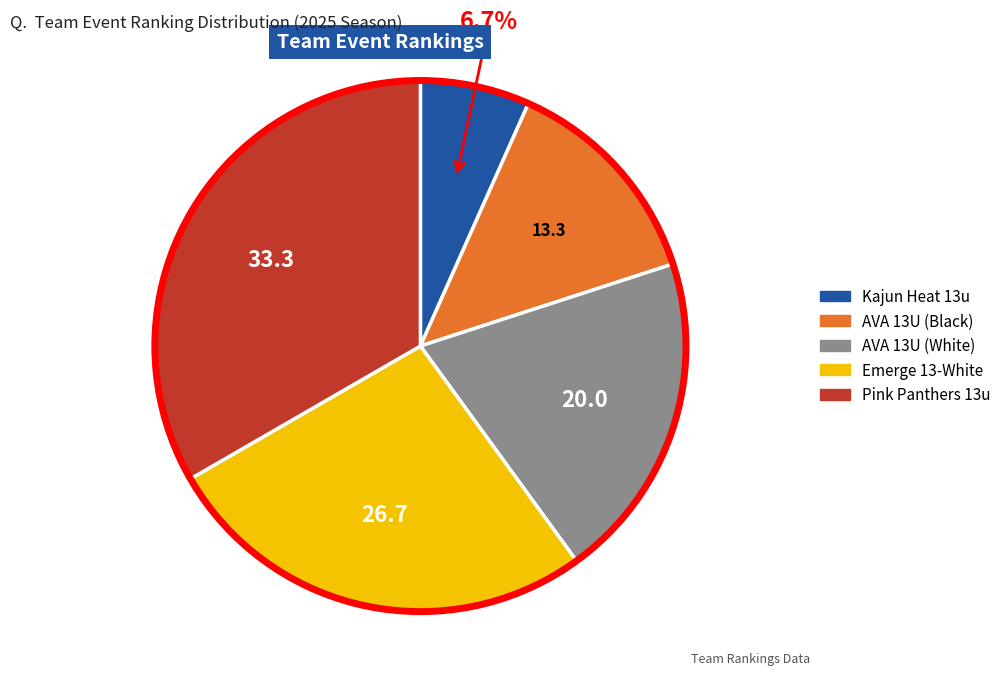

To the nearest percent, what percentage of the pie is AVA 13U (Black)?

13%